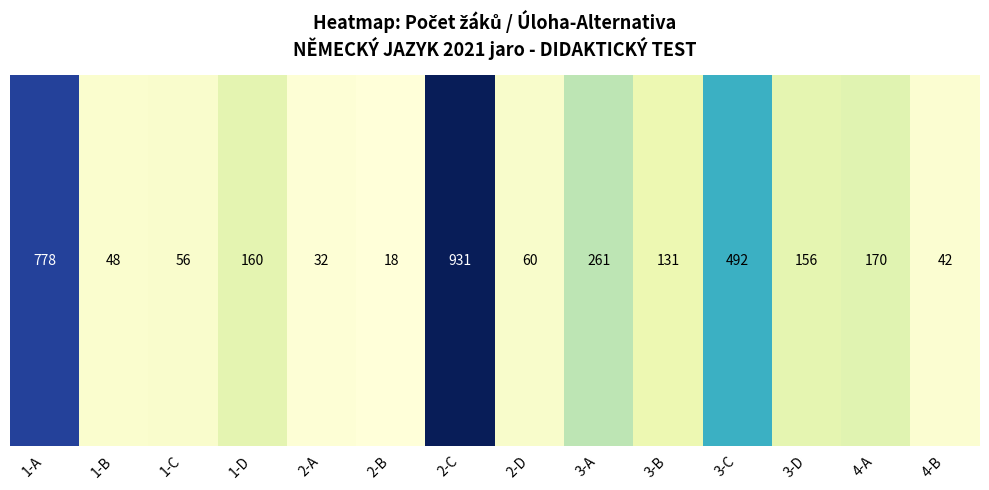

Read the value at 4-A, to the nearest 50.

150